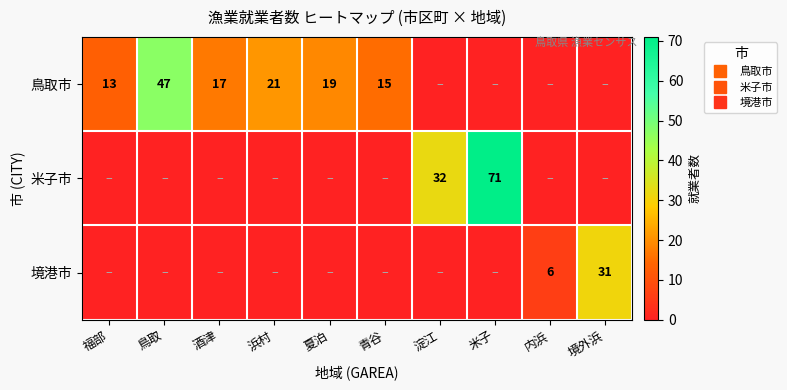

Is it true that 鳥取市 equals 47 at 鳥取?

True